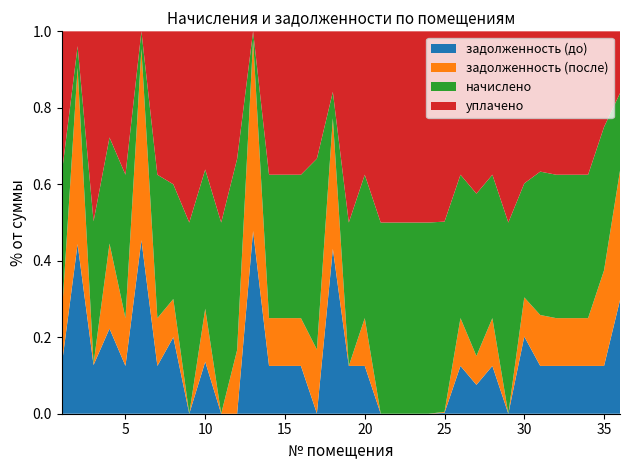

Reading right to left, extract all data points from this chart.

задолженность (до): 2568.5	530.9	544.5	587.5	529.7	540.8	1108.1	0.0	586.2	292.5	538.4	8.4	0.0	0.0	0.0	0.0	528.5	583.8	10208.7	2.2	580.1	765.9	476.9	32210.5	0.0	0.0	558.9	0.0	966.0	503.9	22546.7	481.8	1212.0	781.5	11305.6	501.4
задолженность (после): 2925.4	1061.8	544.5	587.5	529.7	576.1	562.0	0.0	586.2	292.5	538.4	8.4	0.0	0.0	0.0	0.0	528.5	0.0	8088.5	534.4	580.1	765.9	476.9	33711.1	760.8	0.0	570.3	0.0	483.0	503.9	24836.4	481.8	1212.0	19.5	11756.0	501.4
начислено: 1755.0	1592.8	1633.3	1762.4	1589.1	1622.3	1637.0	1603.9	1758.7	1644.4	1614.9	1740.3	1637.0	1589.1	1780.8	1644.4	1585.4	1751.3	1629.7	1596.5	1740.3	2297.0	1430.5	1500.6	2282.2	1452.7	1496.9	2278.6	1449.0	1511.7	2289.6	1445.3	1511.7	2285.9	1437.9	1504.3
уплачено: 1398.1	1061.8	1633.3	1762.4	1589.1	1587.0	2183.1	1603.9	1758.7	1644.4	1614.9	1740.3	1637.0	1589.1	1780.8	1644.4	1585.4	2335.1	3749.9	1064.3	1740.3	2297.0	1430.5	0.0	1521.5	1452.7	1485.5	2278.6	1932.0	1511.7	0.0	1445.3	1511.7	3047.9	987.5	1504.3